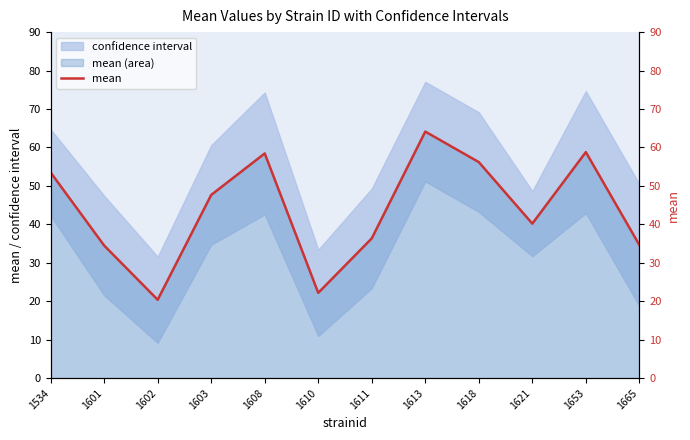

How many values exceed 47?

6